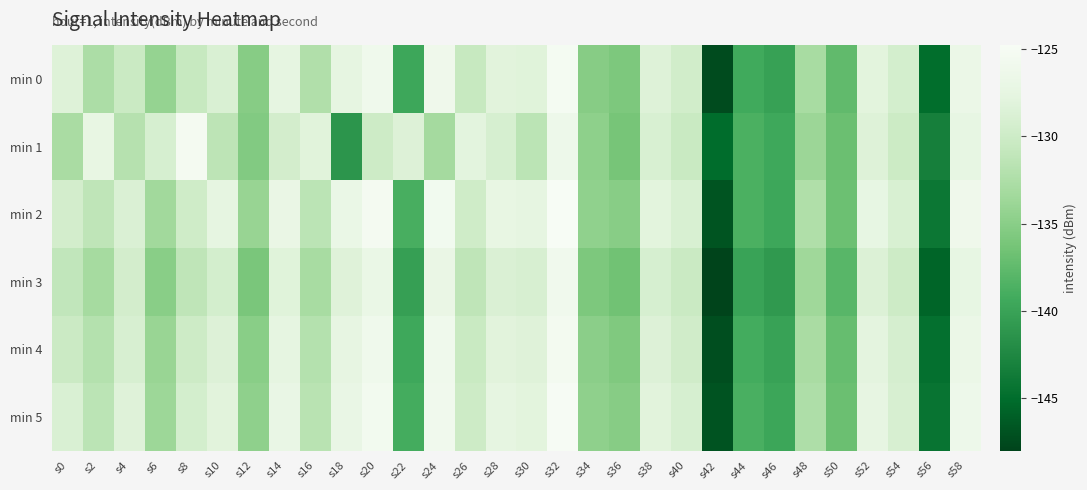

Which series has the widest spread of values?

min 0